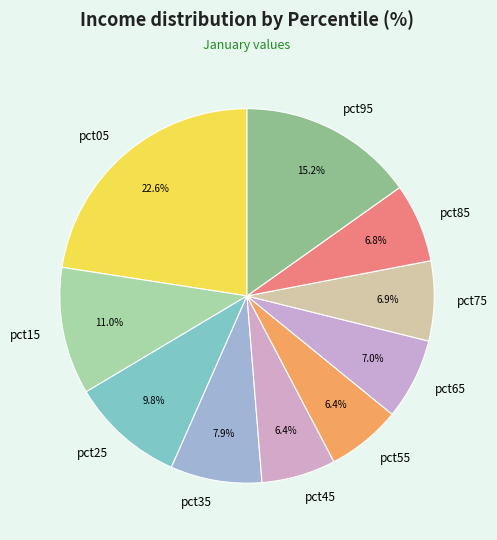

To the nearest percent, what is the combined percentage of pct75 and pct15?

18%